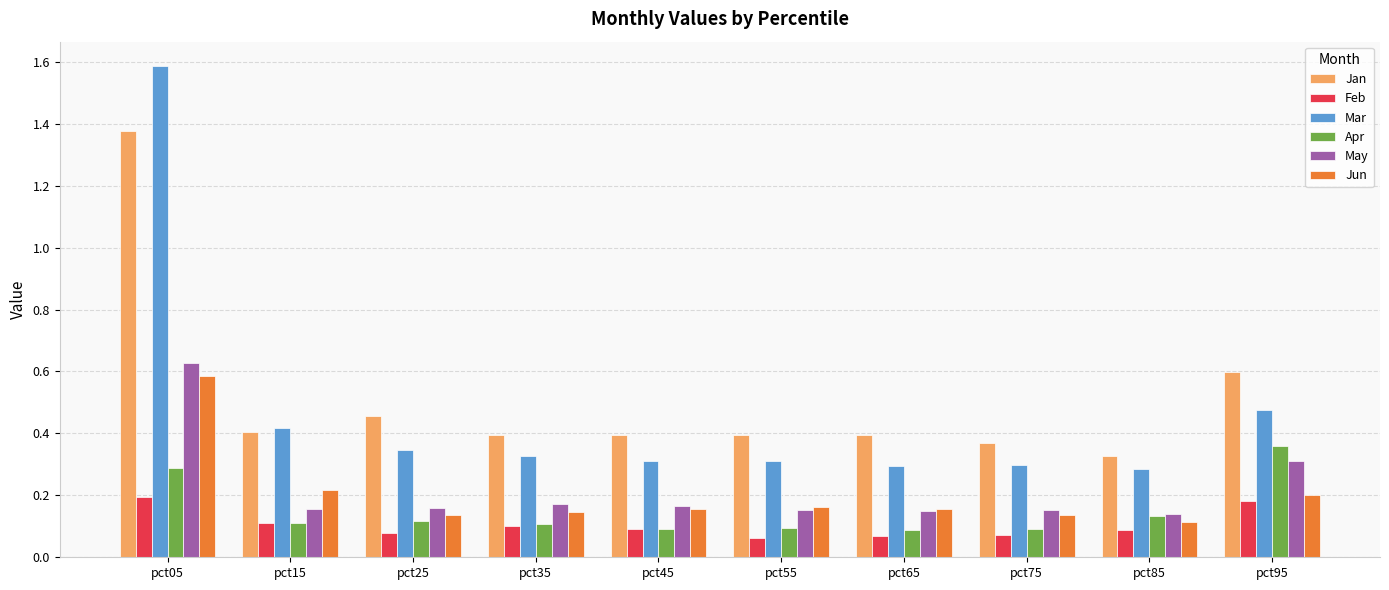

Are the bars grouped side by side (vs. stacked)?

Yes